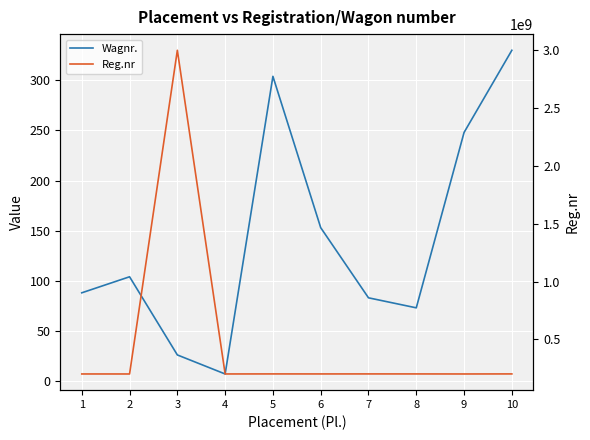

How many data points in Reg.nr are above 201703484?

4